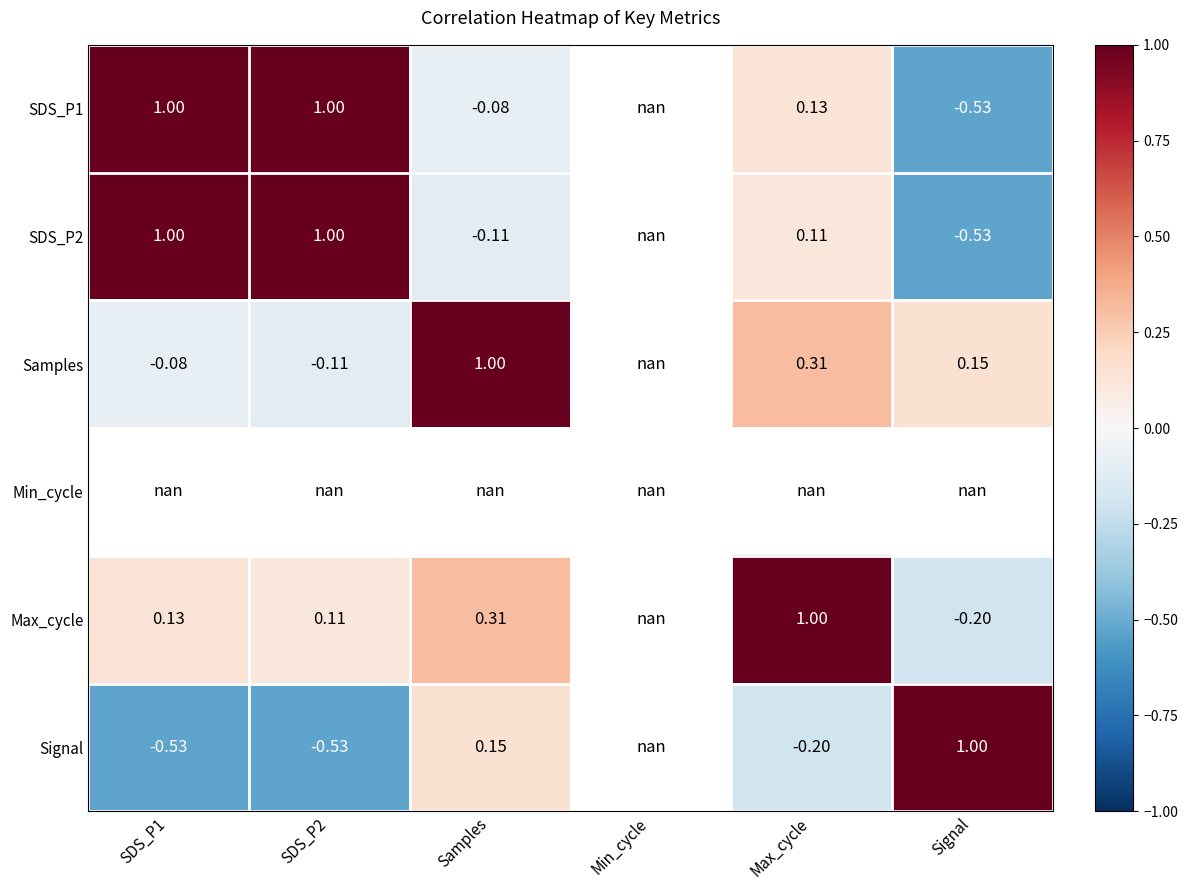

At Signal, list the series in order from largest to smallest.

Signal, Samples, Min_cycle, Max_cycle, SDS_P1, SDS_P2